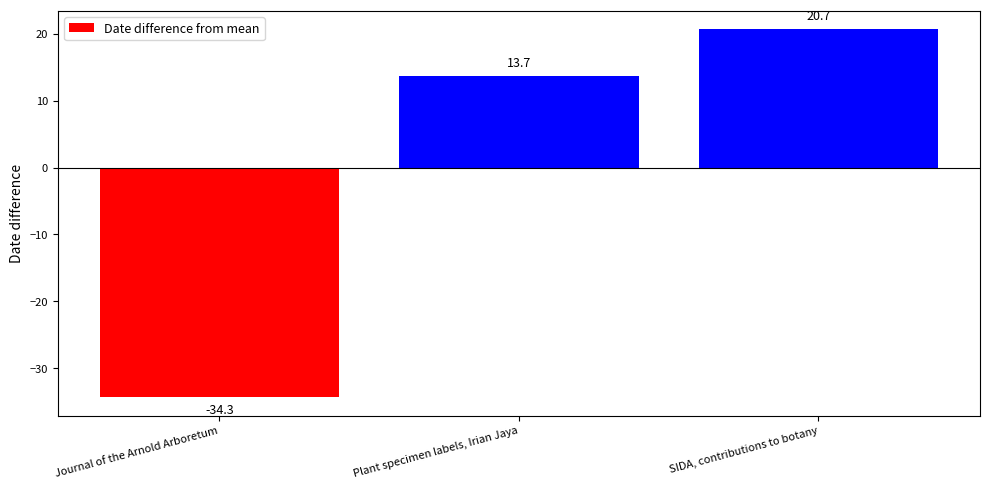

What is the change in value from Journal of the Arnold Arboretum to SIDA, contributions to botany?

+55.0